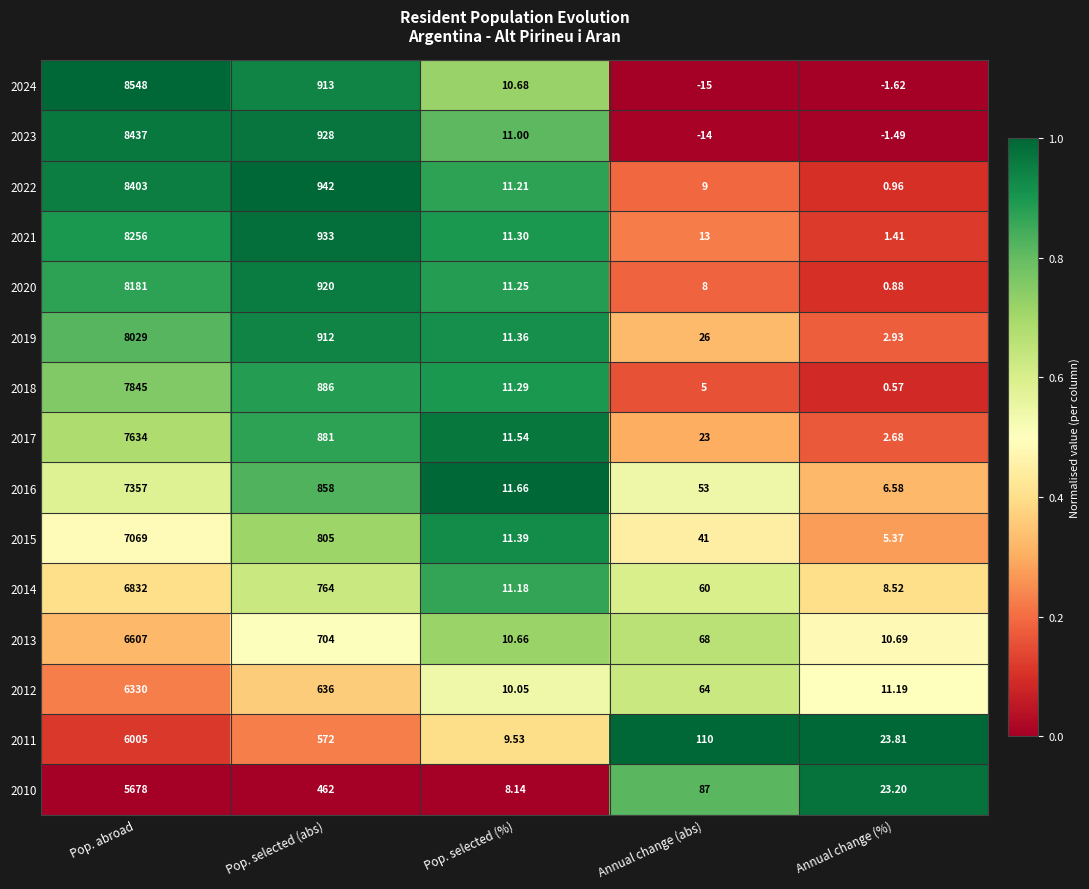

Which series has the largest total across all categories?

2024